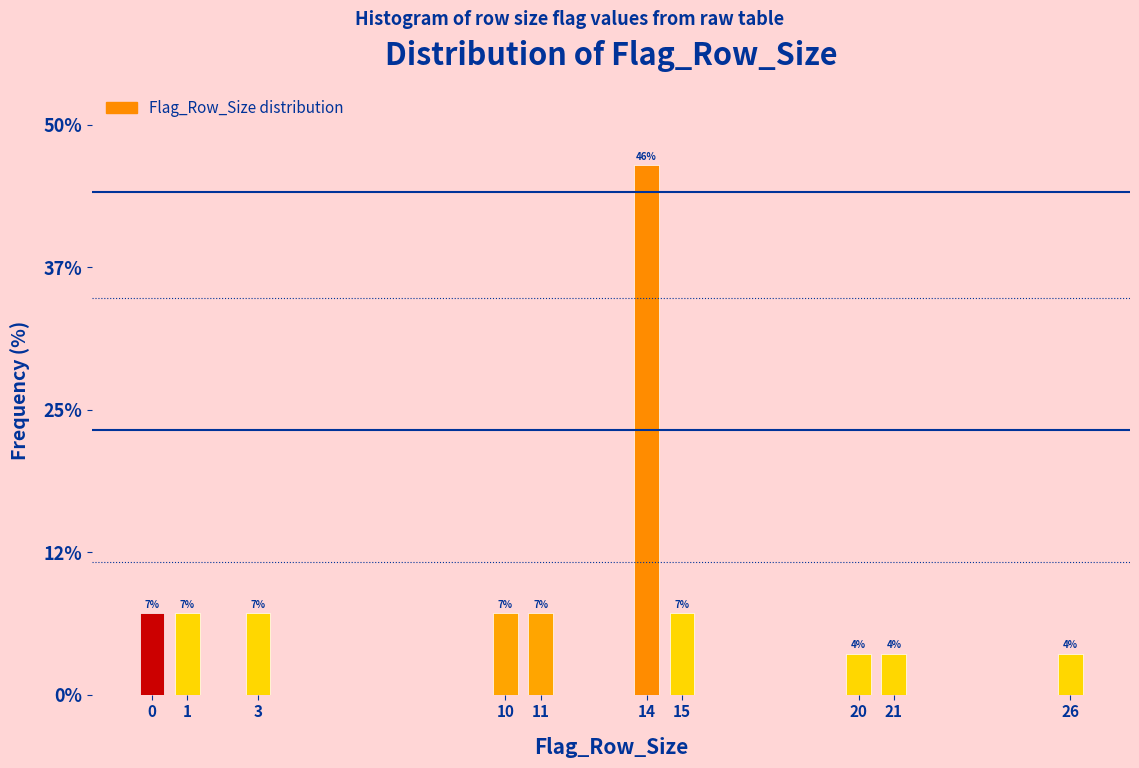

How many bars are there in total?

10